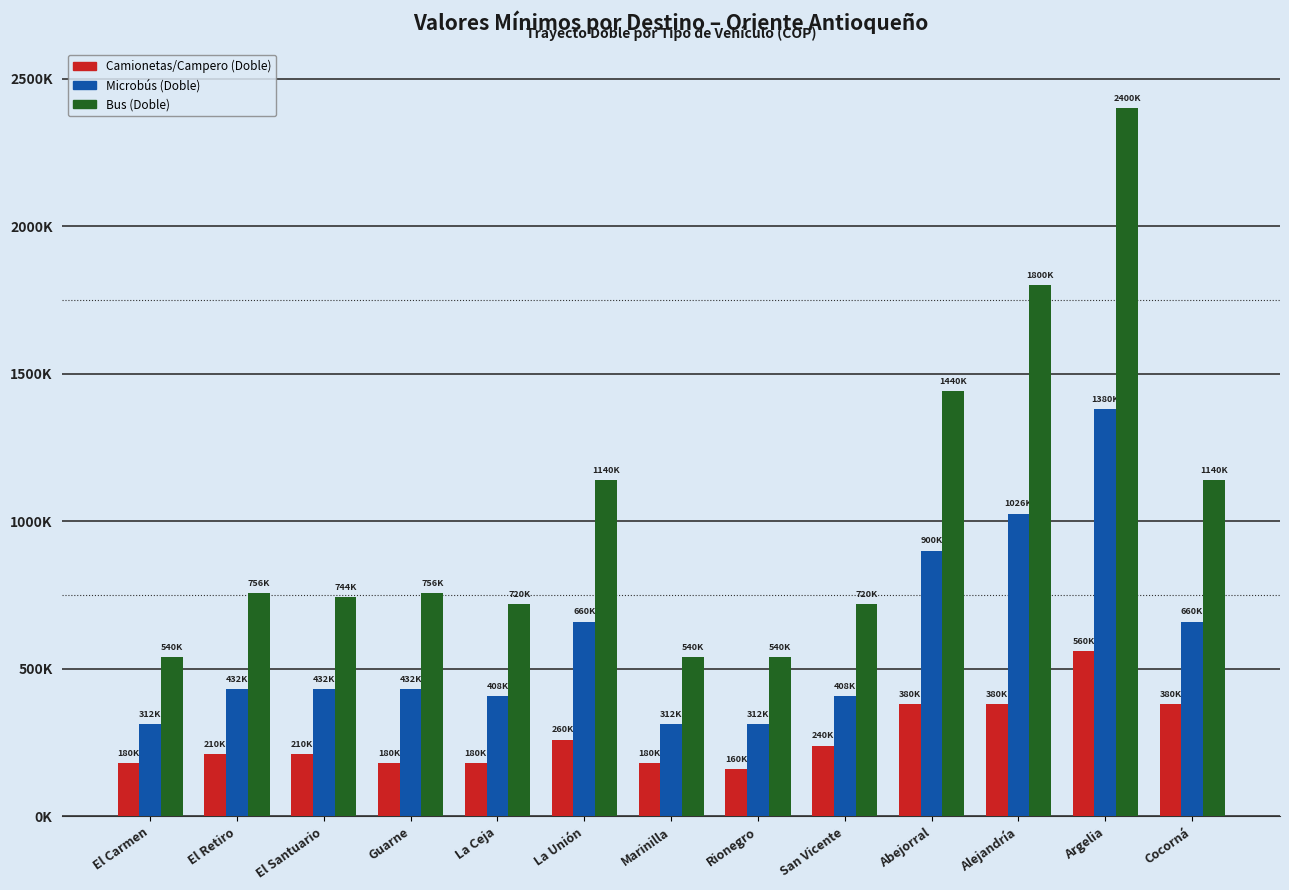

What is the difference between the Bus (Doble) values at El Carmen and El Santuario?

204000